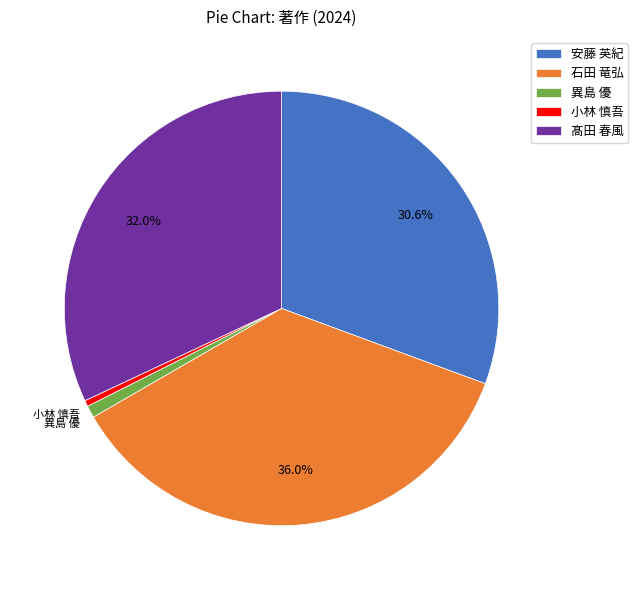

Do 小林 慎吾 and 髙田 春風 together represent more than half of the pie?

No